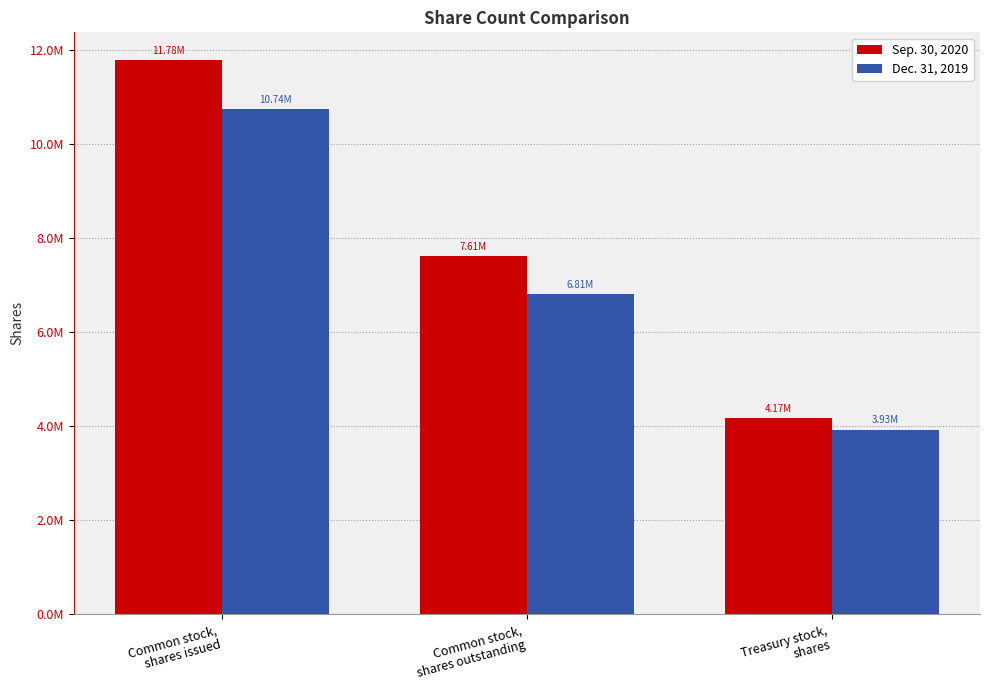

What is the label of the 1st bar from the right?

Treasury stock,
shares